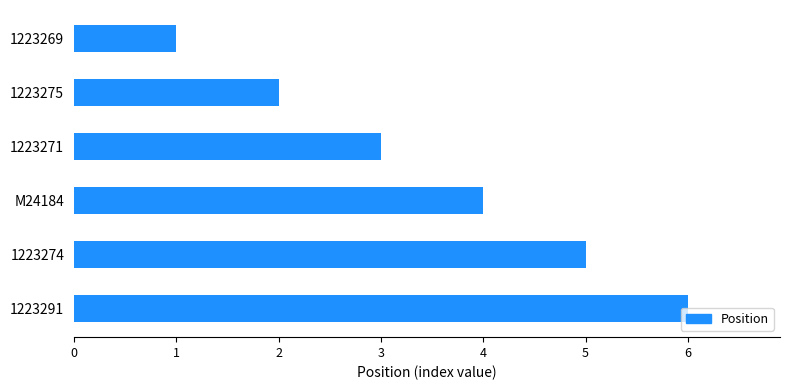

What value does the data have at 1223291?

6